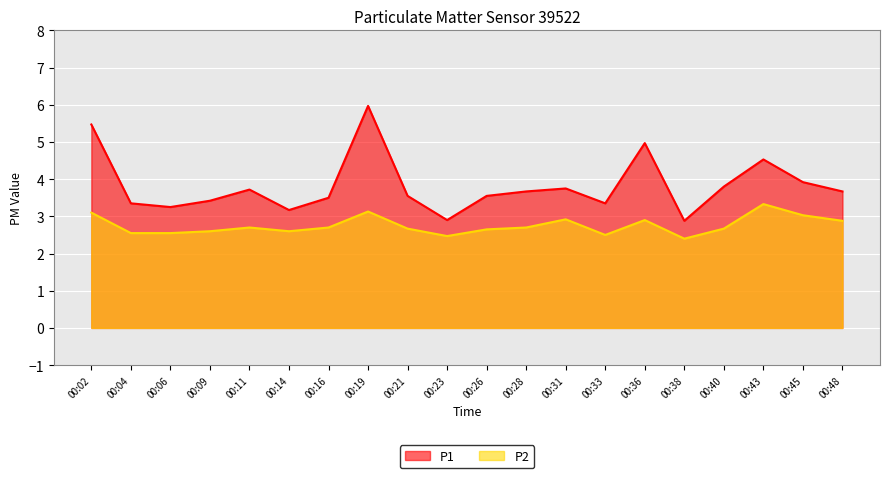

At which category does P1 reach its first local valley?

00:06